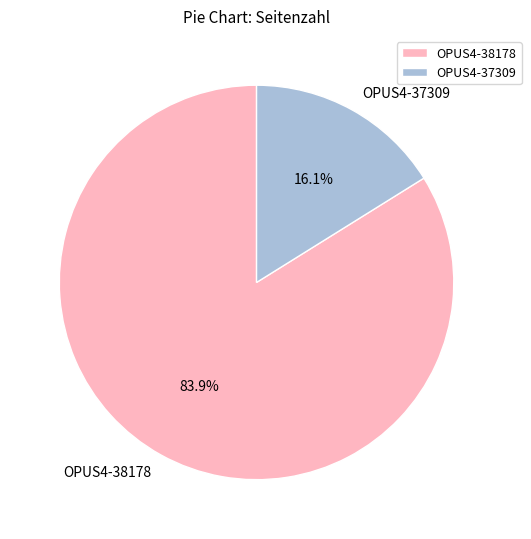

What is the total percentage of OPUS4-38178 and OPUS4-37309?

100.0%